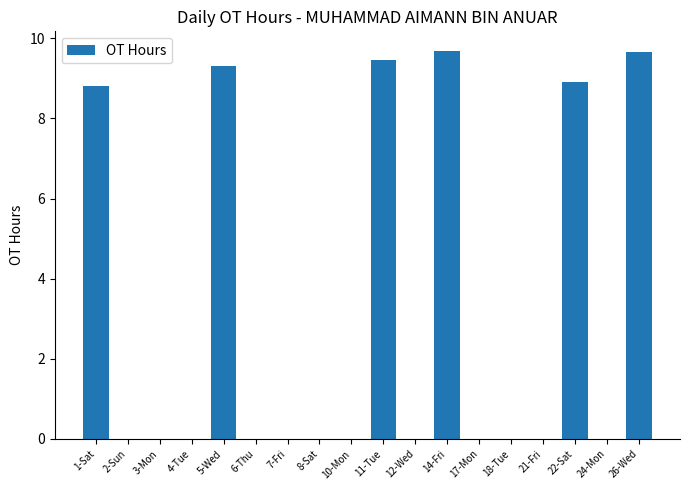

Reading left to right, what are all the values shown in this chart?

8.8	0.0	0.0	0.0	9.3	0.0	0.0	0.0	0.0	9.5	0.0	9.7	0.0	0.0	0.0	8.9	0.0	9.7